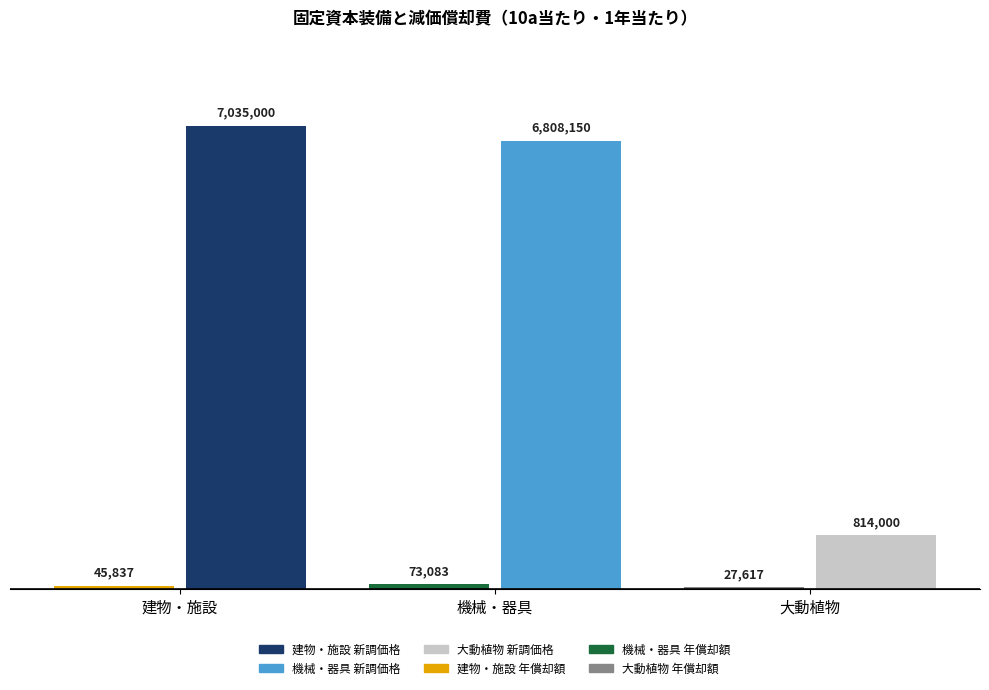

Does the chart contain stacked bars?

No